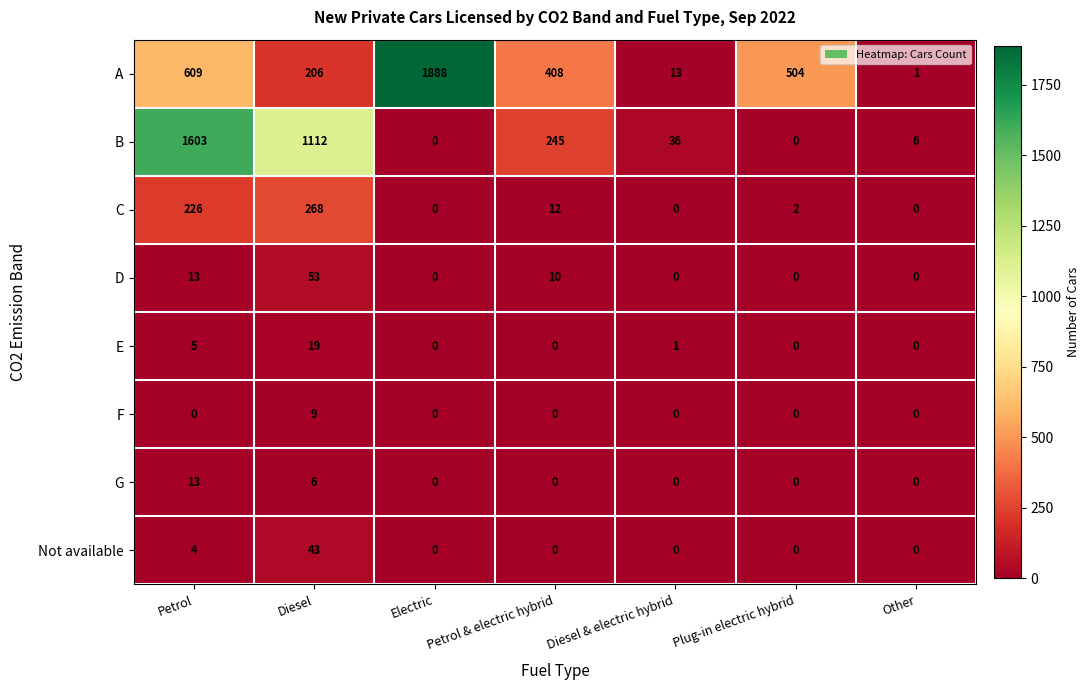

Which series changed the most between Petrol & electric hybrid and Other?

A